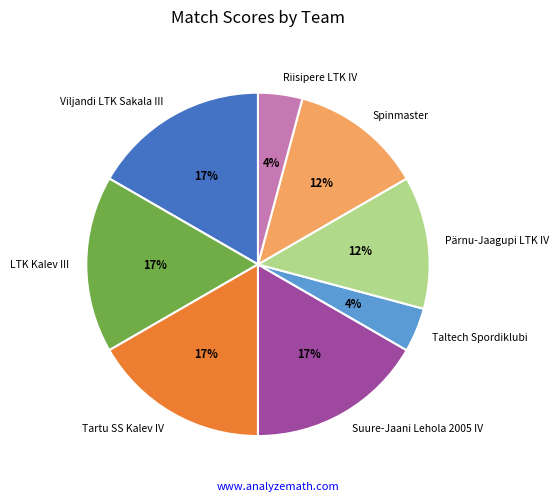

Does Tartu SS Kalev IV account for over 50% of the chart?

No